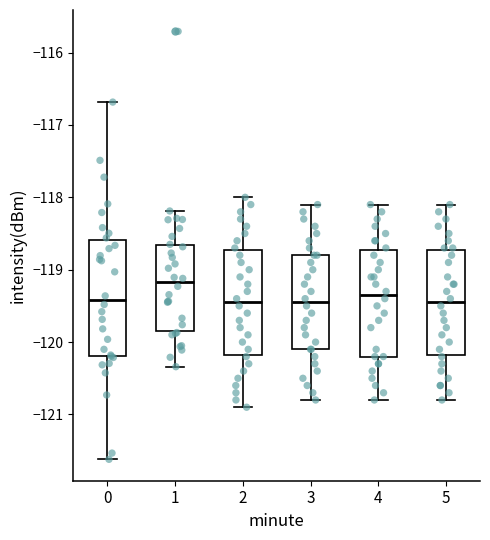

Reading left to right, read every box against the y-axis: the position of its median line, the range the box covers, and the ends of its whiskers. The values are not printed on the chart, so give them approximately, as read against the axis.

0: median -119.4, box -120.2 to -118.6, whiskers -121.6 to -116.7
1: median -119.2, box -119.8 to -118.7, whiskers -120.3 to -118.2
2: median -119.4, box -120.2 to -118.7, whiskers -120.9 to -118.0
3: median -119.4, box -120.1 to -118.8, whiskers -120.8 to -118.1
4: median -119.3, box -120.2 to -118.7, whiskers -120.8 to -118.1
5: median -119.4, box -120.2 to -118.7, whiskers -120.8 to -118.1